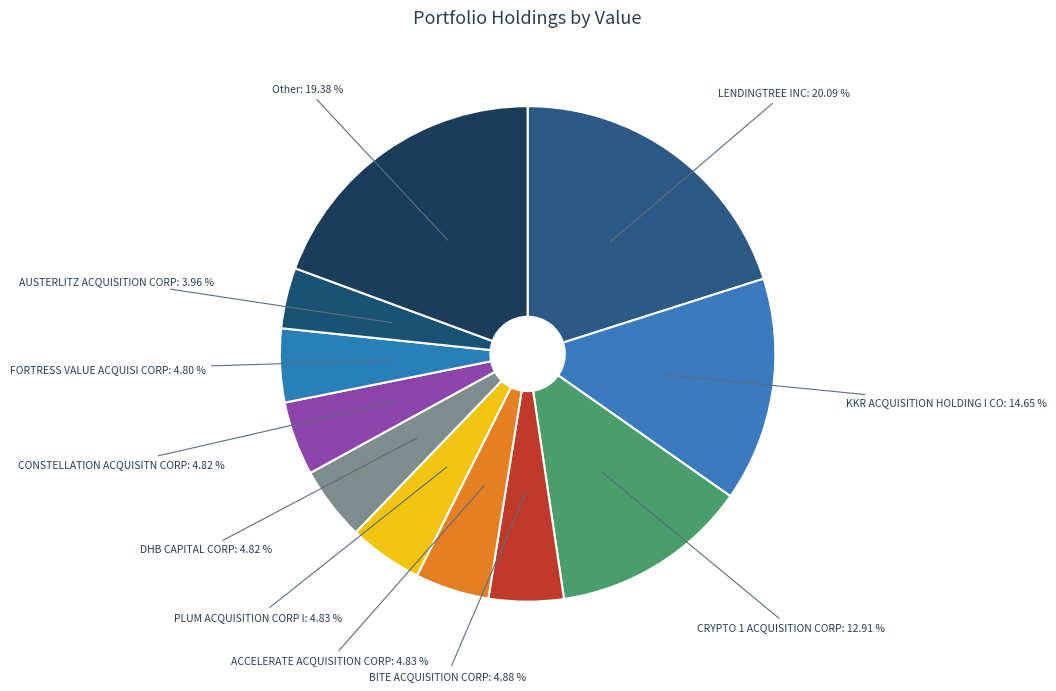

Is there a majority slice in this chart?

No